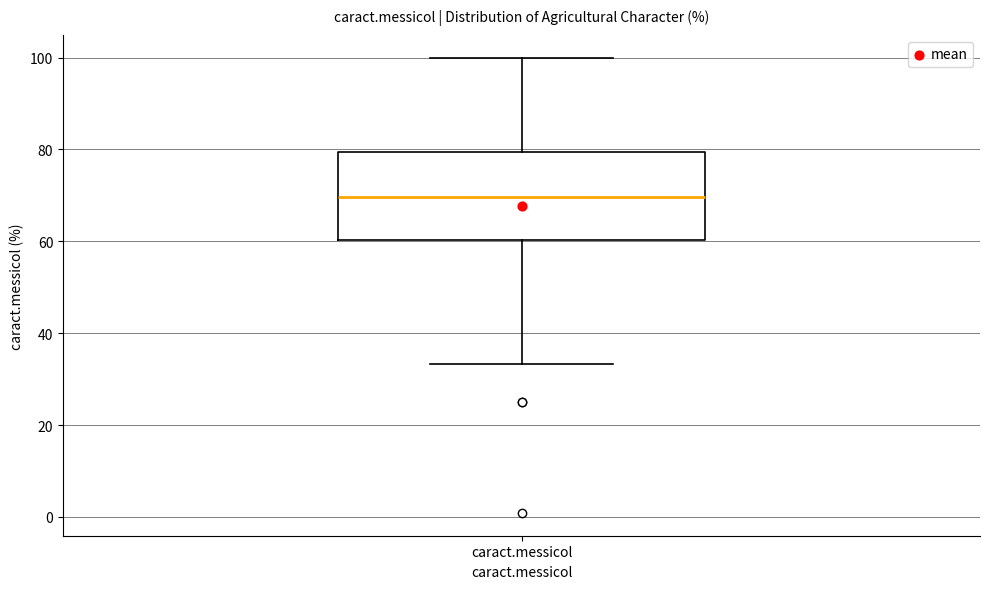

Read this box plot against the y-axis: the position of the median line, the range covered by the box, and the ends of both whiskers. The values are not printed on the chart, so give them approximately, as read against the axis.

median 70, box 60 to 80, whiskers 34 to 100